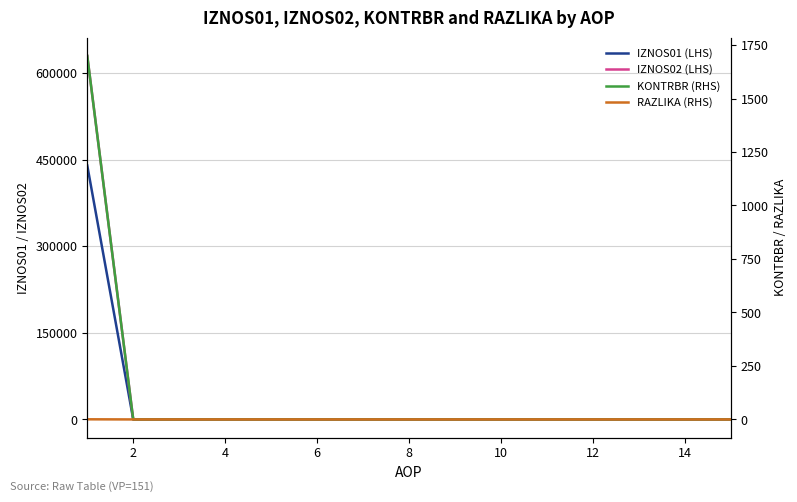

Reading left to right, transcribe all the data shown in this chart.

IZNOS01 (LHS): 439717.5	0.0	0.0	0.0	0.0	0.0	0.0	0.0	0.0	0.0	0.0	0.0	0.0	0.0	0.0
IZNOS02 (LHS): 629616.8	0.0	0.0	0.0	0.0	0.0	0.0	0.0	0.0	0.0	0.0	0.0	0.0	0.0	0.0
KONTRBR (RHS): 1699.0	0.0	0.0	0.0	0.0	0.0	0.0	0.0	0.0	0.0	0.0	0.0	0.0	0.0	0.0
RAZLIKA (RHS): 0.7	0.0	0.0	0.0	0.0	0.0	0.0	0.0	0.0	0.0	0.0	0.0	0.0	0.0	0.0